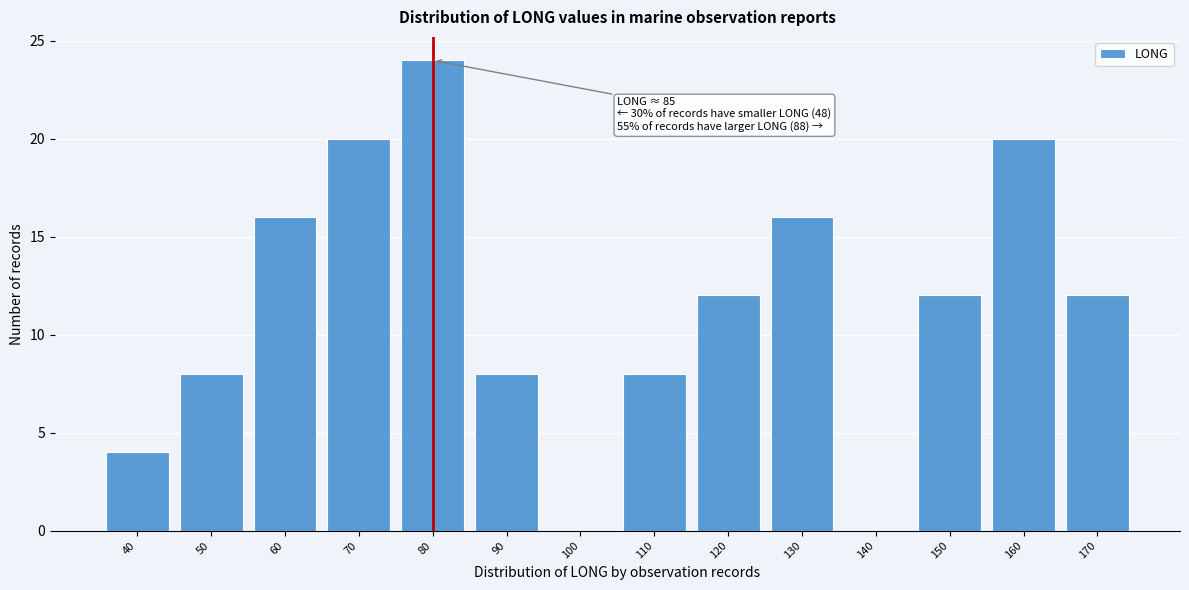

Reading left to right, what are all the values shown in this chart?

40=4	50=8	60=16	70=20	80=24	90=8	100=0	110=8	120=12	130=16	140=0	150=12	160=20	170=12